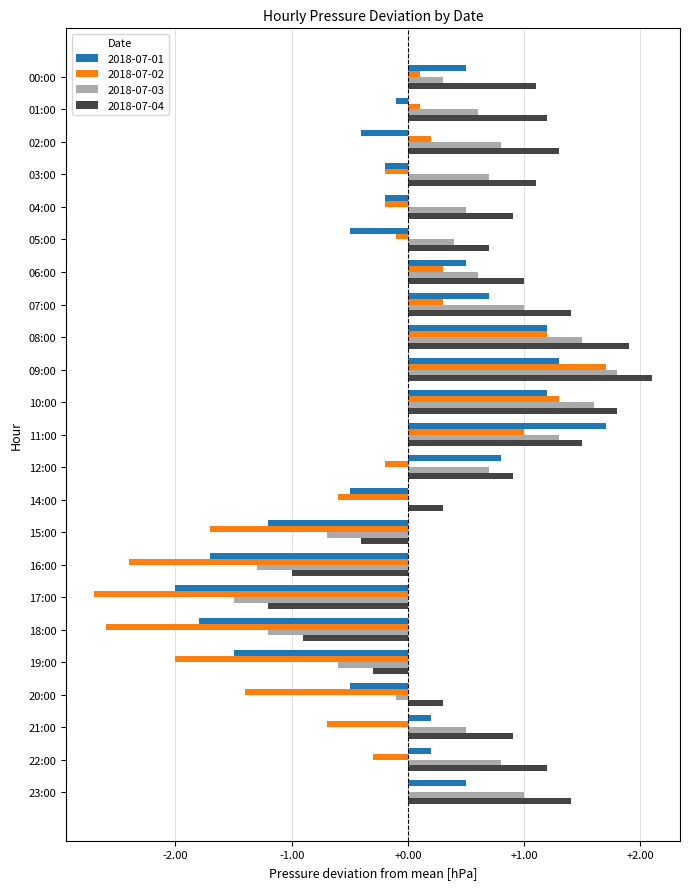

At which category is the sum across all series the highest?

09:00